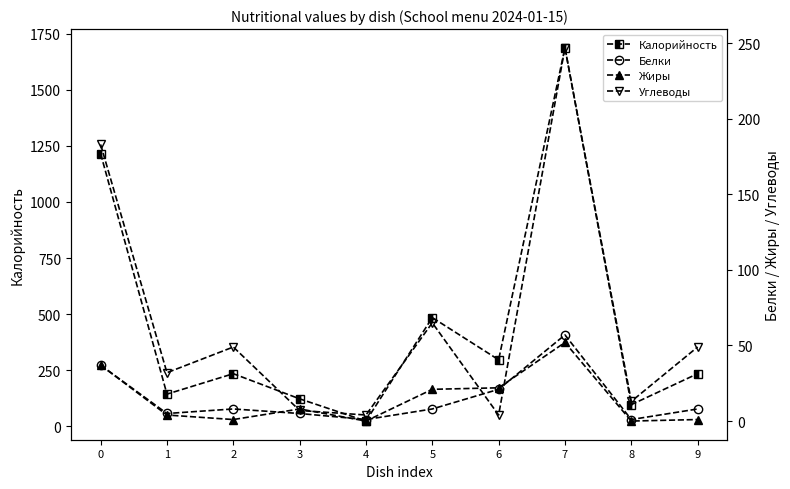

In Жиры, how many points are higher than both neighbors (excluding endpoints)?

2